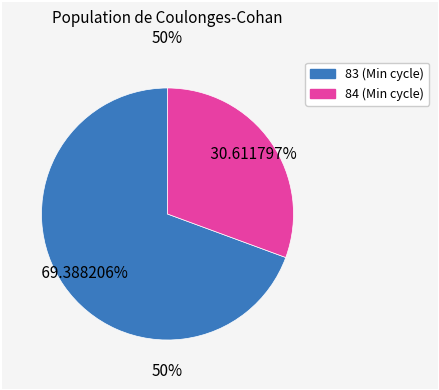

Is it true that 83 is 1% of the pie?

False